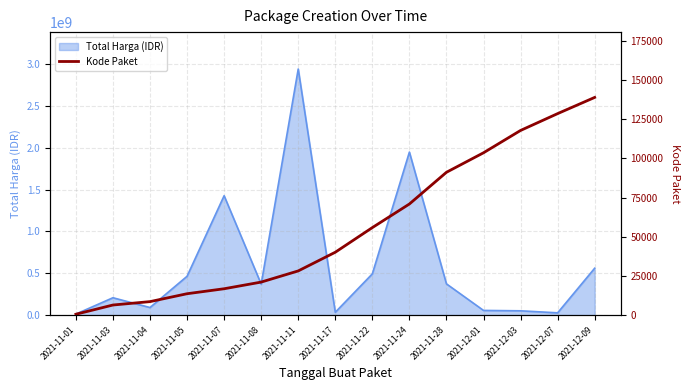

Is it true that the value at 2021-11-03 is 6451.7?

True